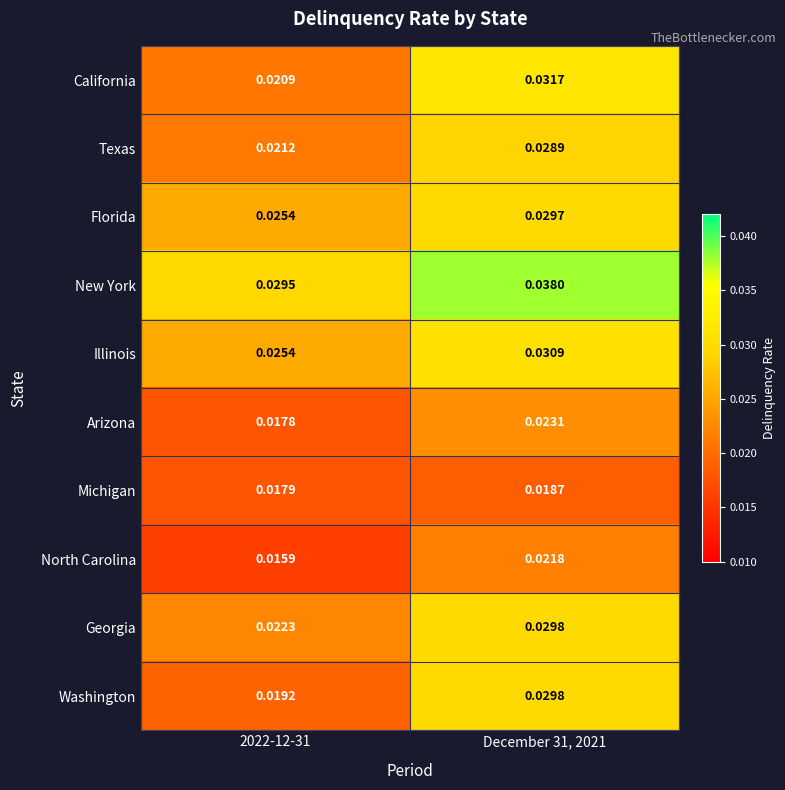

Is the value of North Carolina at December 31, 2021 greater than the value of Georgia at December 31, 2021?

No